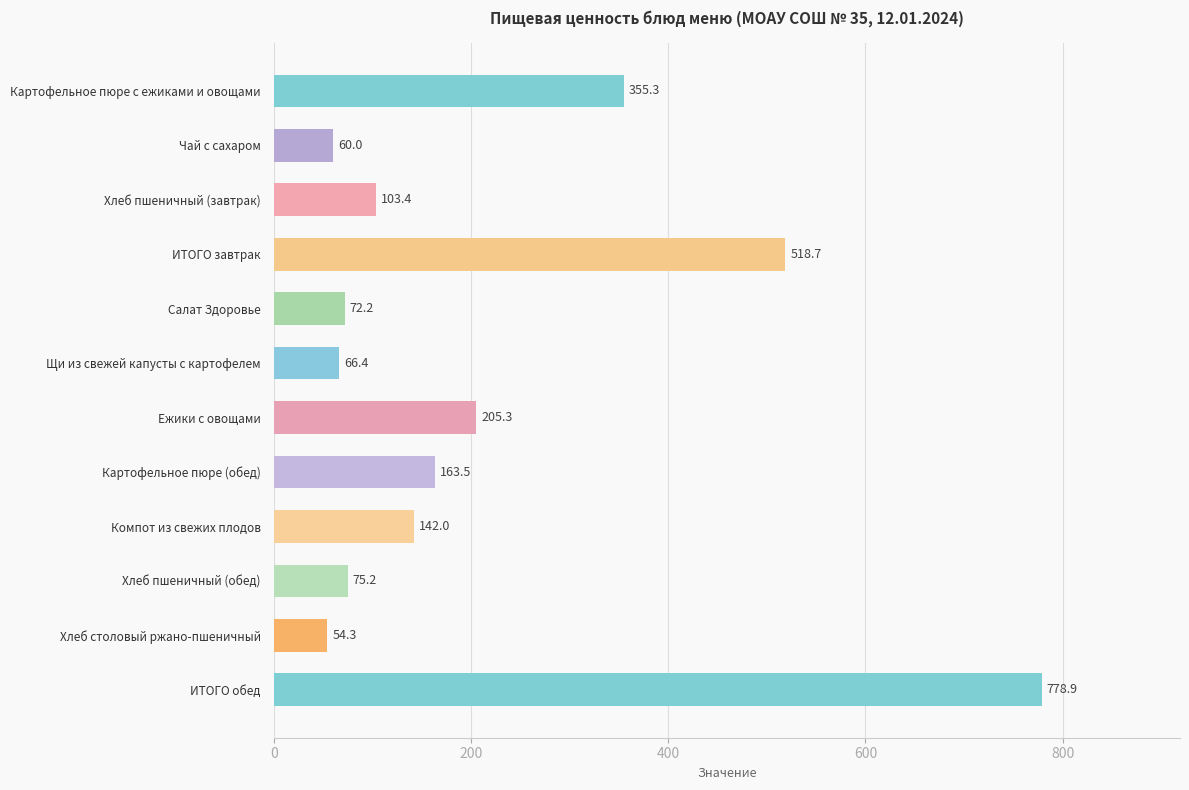

What is the difference between the second highest and minimum values?

464.4